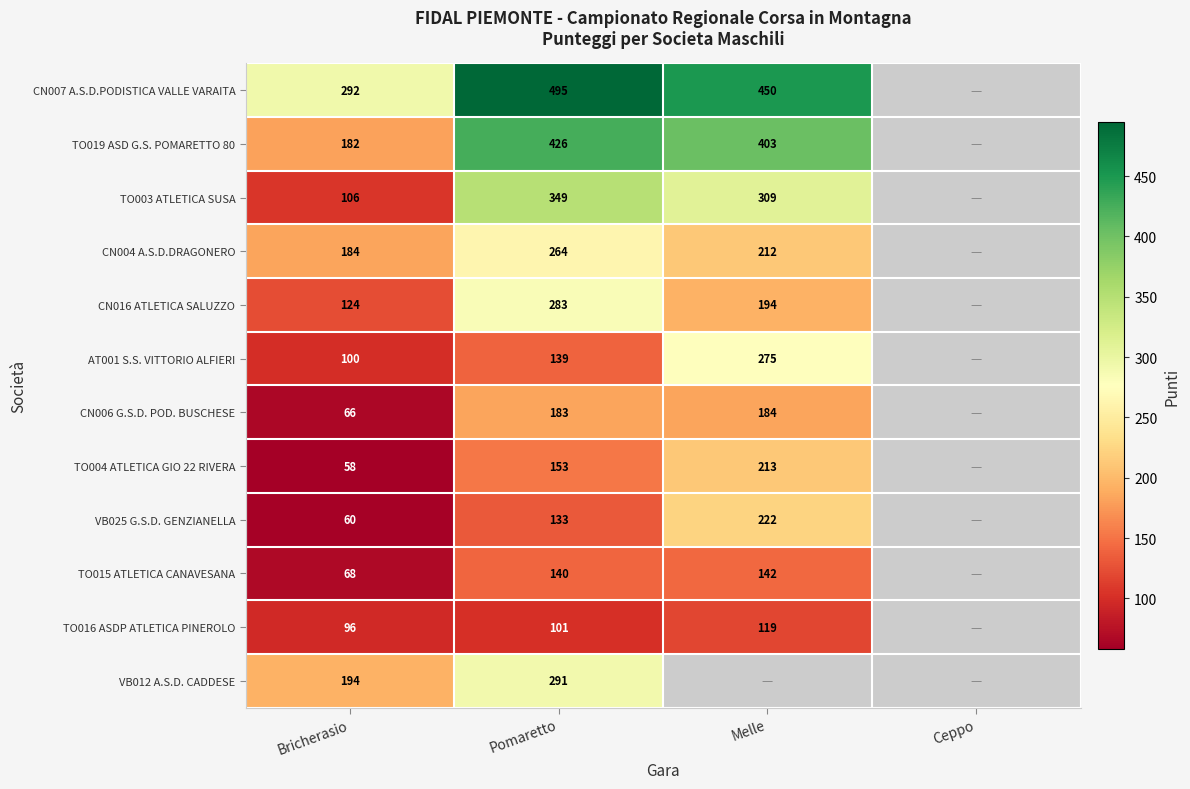

Rank the series at Bricherasio from highest to lowest value.

CN007 A.S.D.PODISTICA VALLE VARAITA, VB012 A.S.D. CADDESE, CN004 A.S.D.DRAGONERO, TO019 ASD G.S. POMARETTO 80, CN016 ATLETICA SALUZZO, TO003 ATLETICA SUSA, AT001 S.S. VITTORIO ALFIERI, TO016 ASDP ATLETICA PINEROLO, TO015 ATLETICA CANAVESANA, CN006 G.S.D. POD. BUSCHESE, VB025 G.S.D. GENZIANELLA, TO004 ATLETICA GIO 22 RIVERA